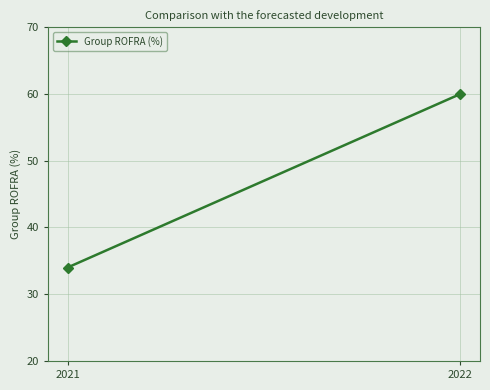

What is the maximum value shown in the chart?

60